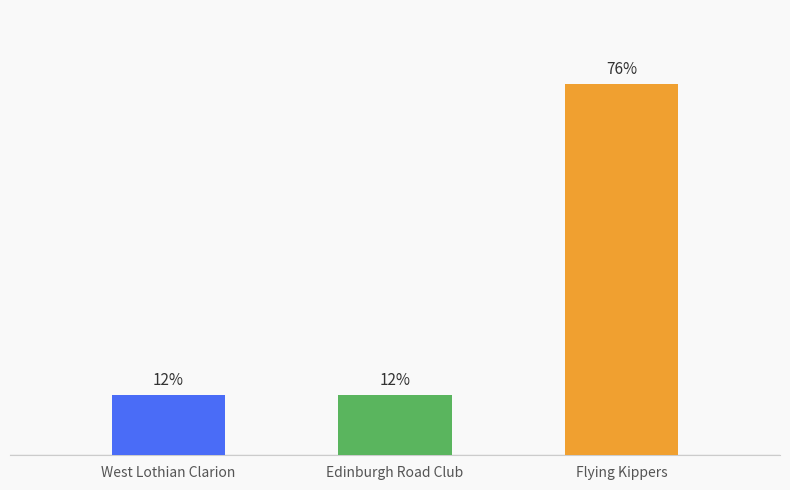

What is the label of the 2nd bar from the left?

Edinburgh Road Club